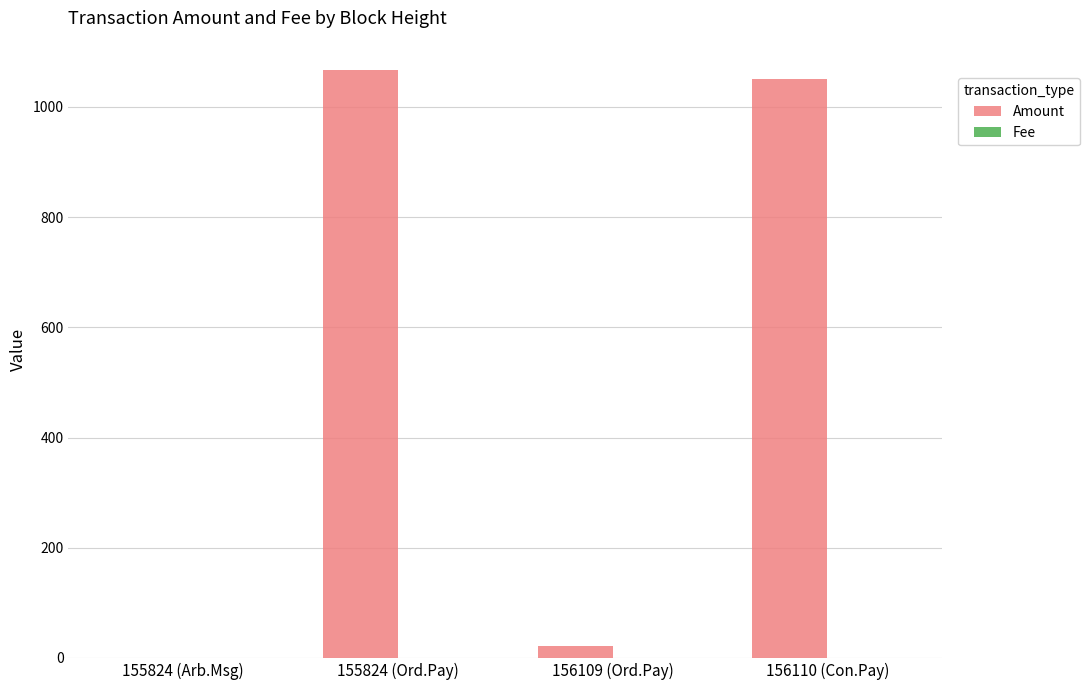

Between 155824 (Arb.Msg) and 155824 (Ord.Pay), which series saw the biggest shift?

Amount